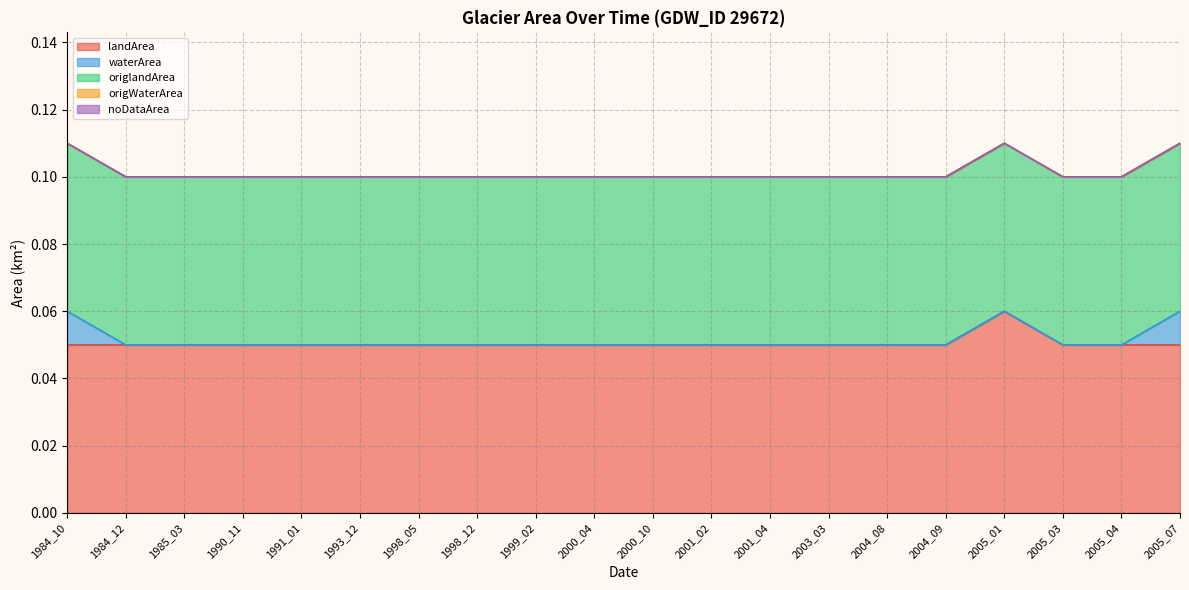

At which category does the chart reach its minimum across all series?

1984_12